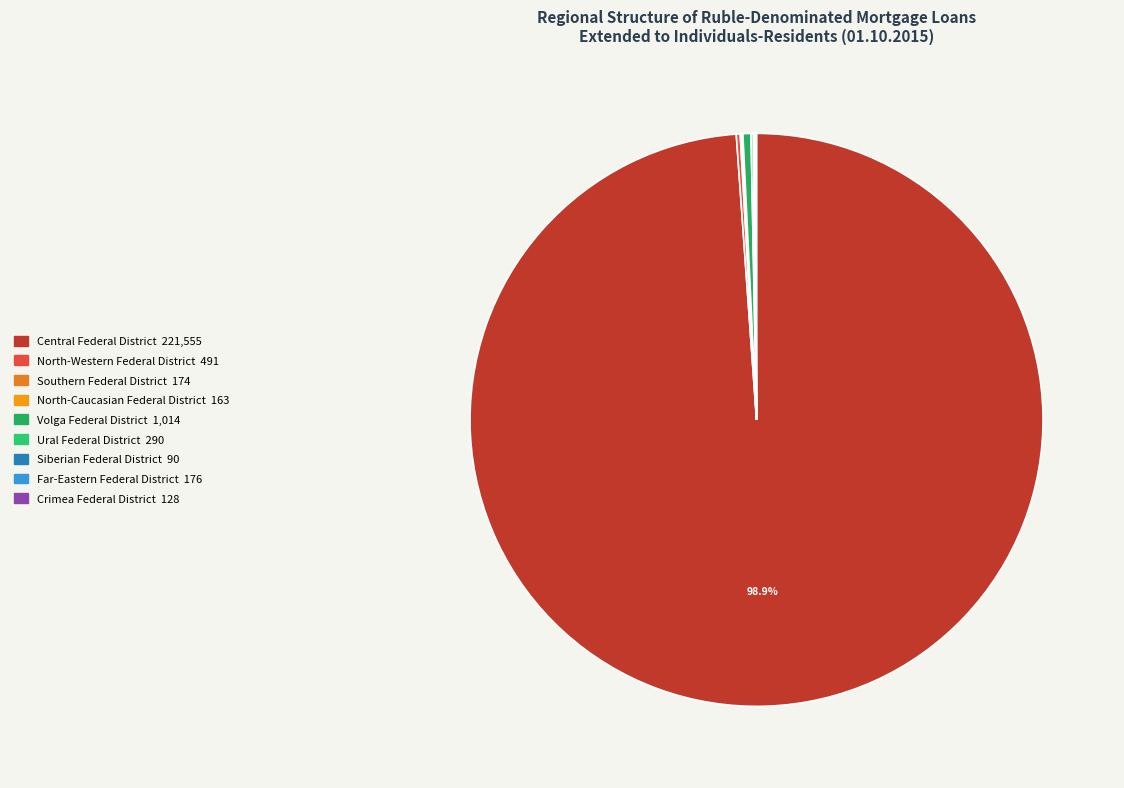

Approximately how many times larger is the value at Volga Federal District compared to Far-Eastern Federal District?

5.8